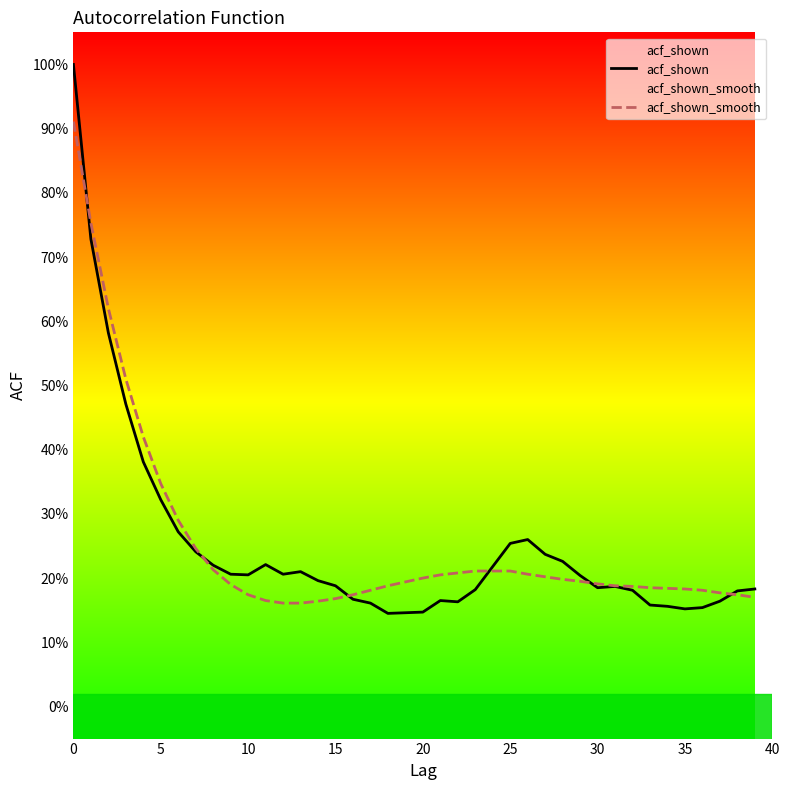

The value of acf_shown_smooth at 0 is 0.9. True or false?

True